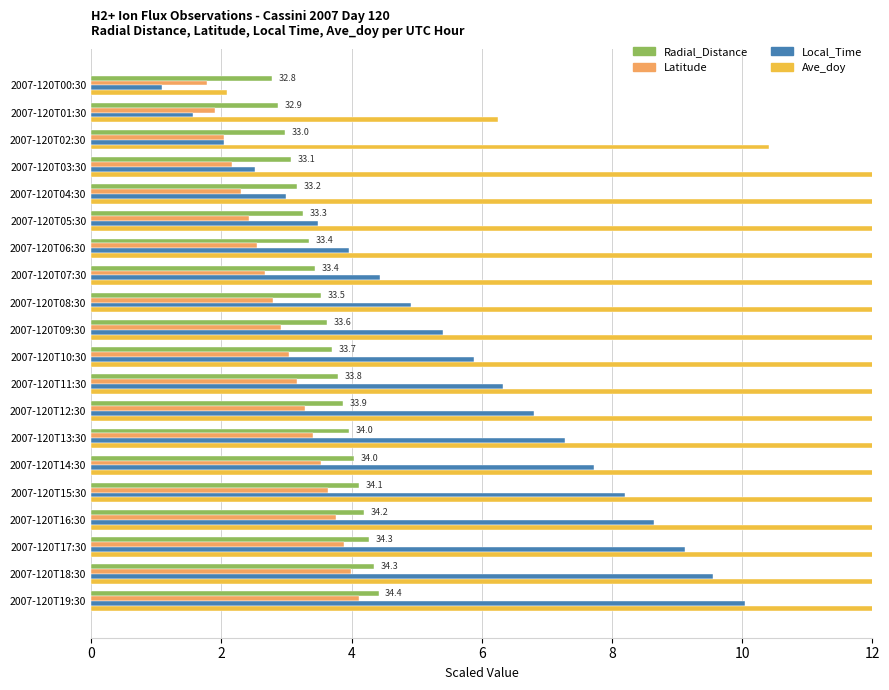

How many data points in Local_Time are above 5?

11